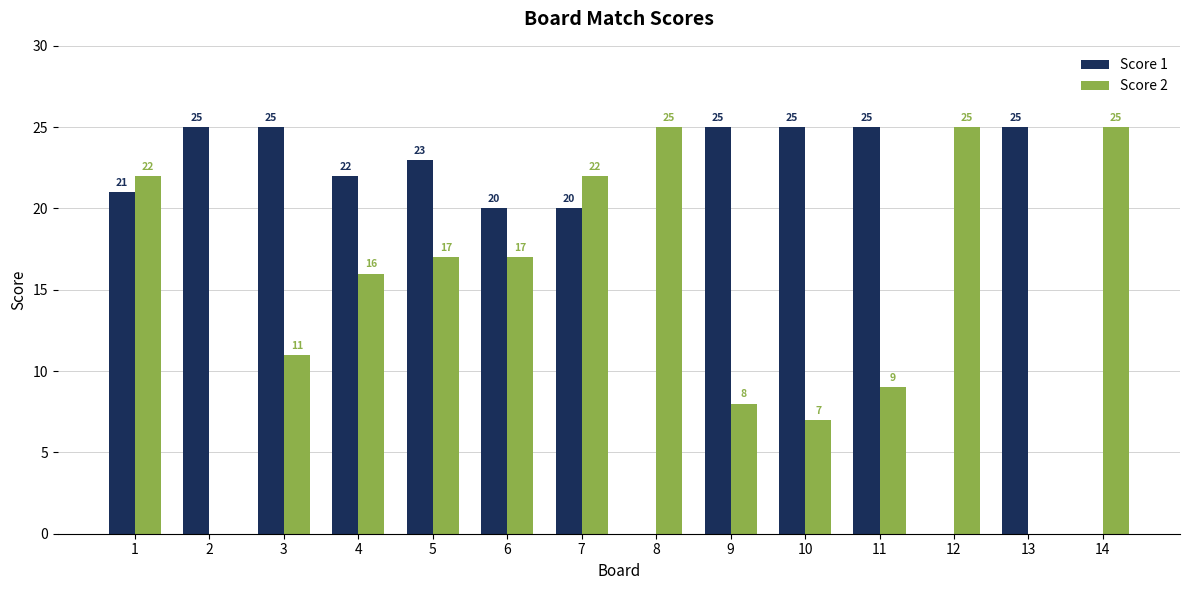

What is the total value across all series at 2?

25